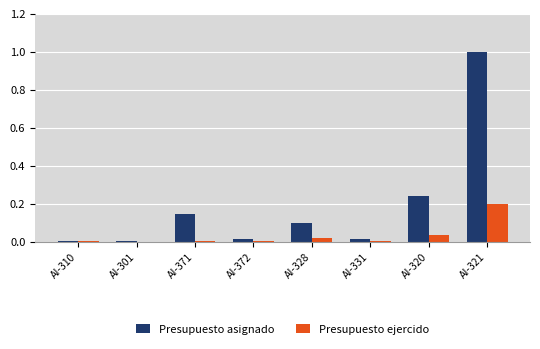

What is the highest value of the Presupuesto asignado series?

1.0